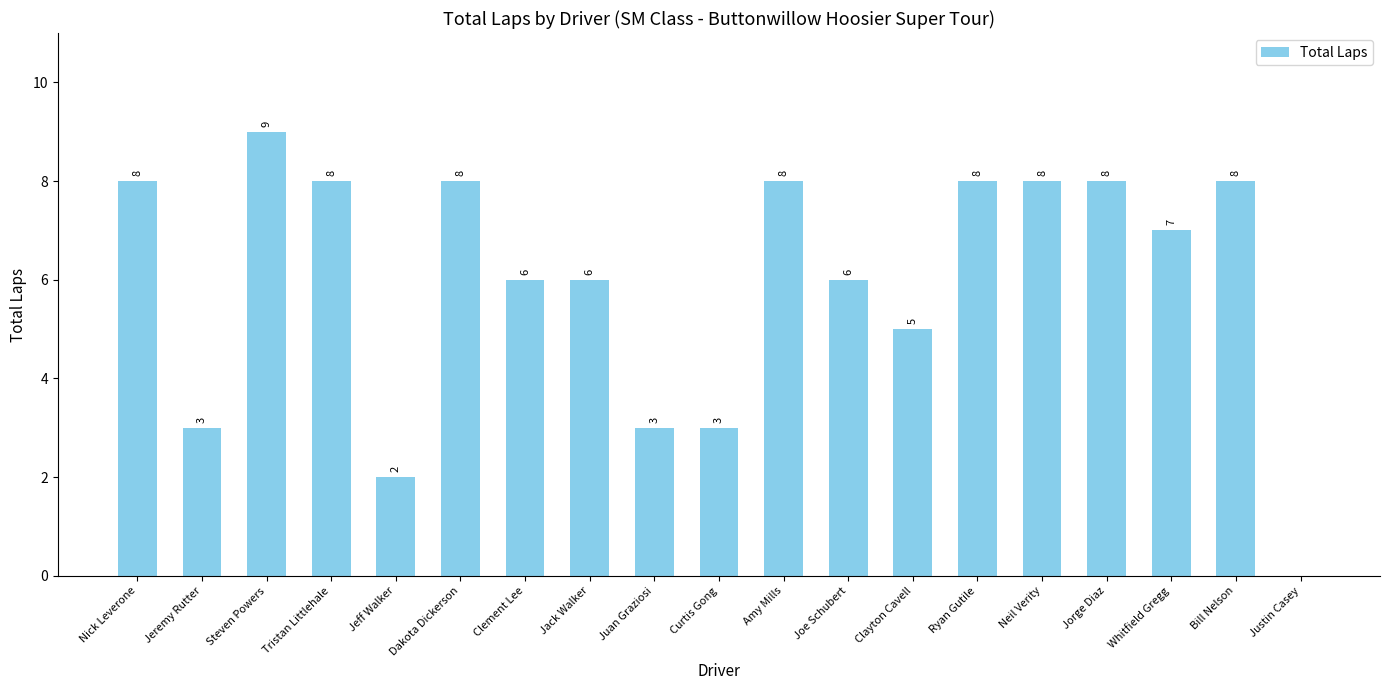

Which has a higher value, Steven Powers or Ryan Gutile?

Steven Powers